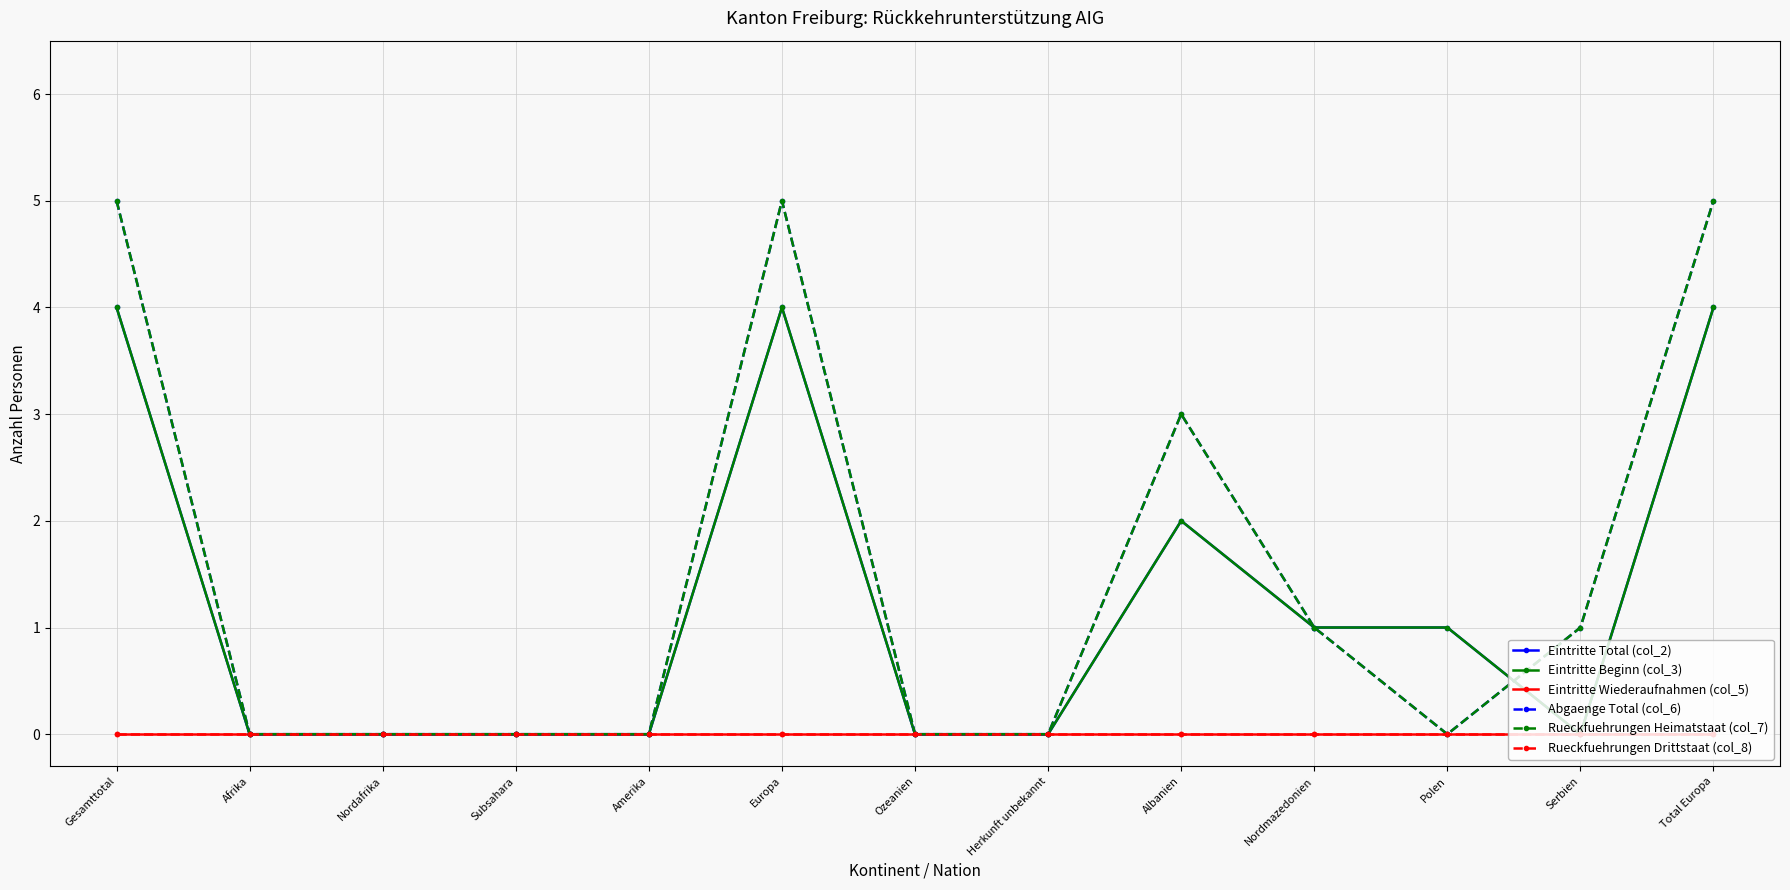

Between which two adjacent categories do Rueckfuehrungen Heimatstaat (col_7) and Eintritte Total (col_2) first intersect?

Polen and Serbien